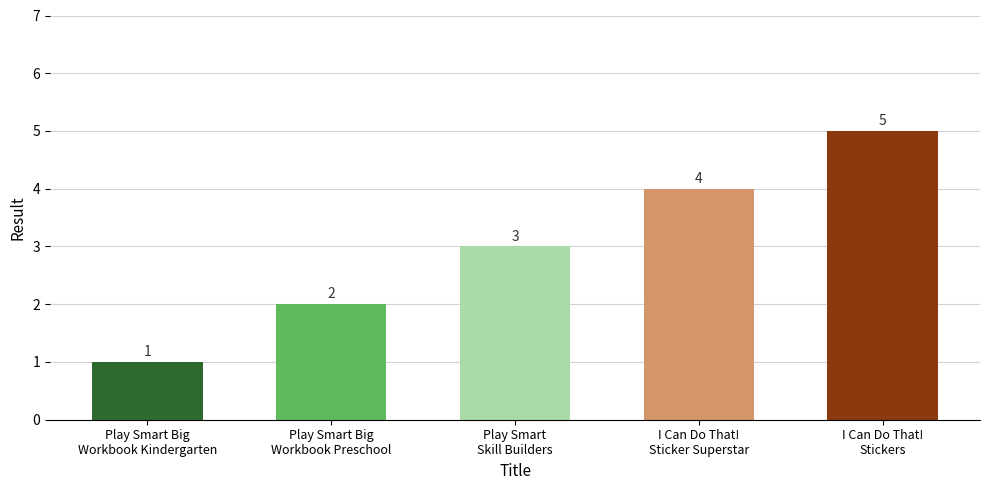

Reading left to right, extract all data points from this chart.

Play Smart Big
Workbook Kindergarten=1	Play Smart Big
Workbook Preschool=2	Play Smart
Skill Builders=3	I Can Do That!
Sticker Superstar=4	I Can Do That!
Stickers=5